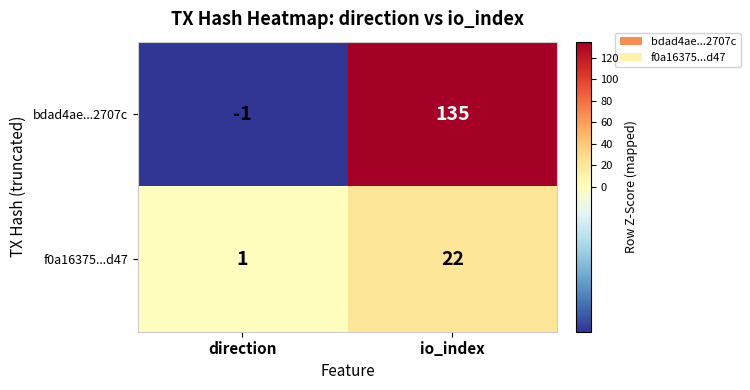

What value does the f0a16375...d47 series have at io_index, to the nearest 5?

20